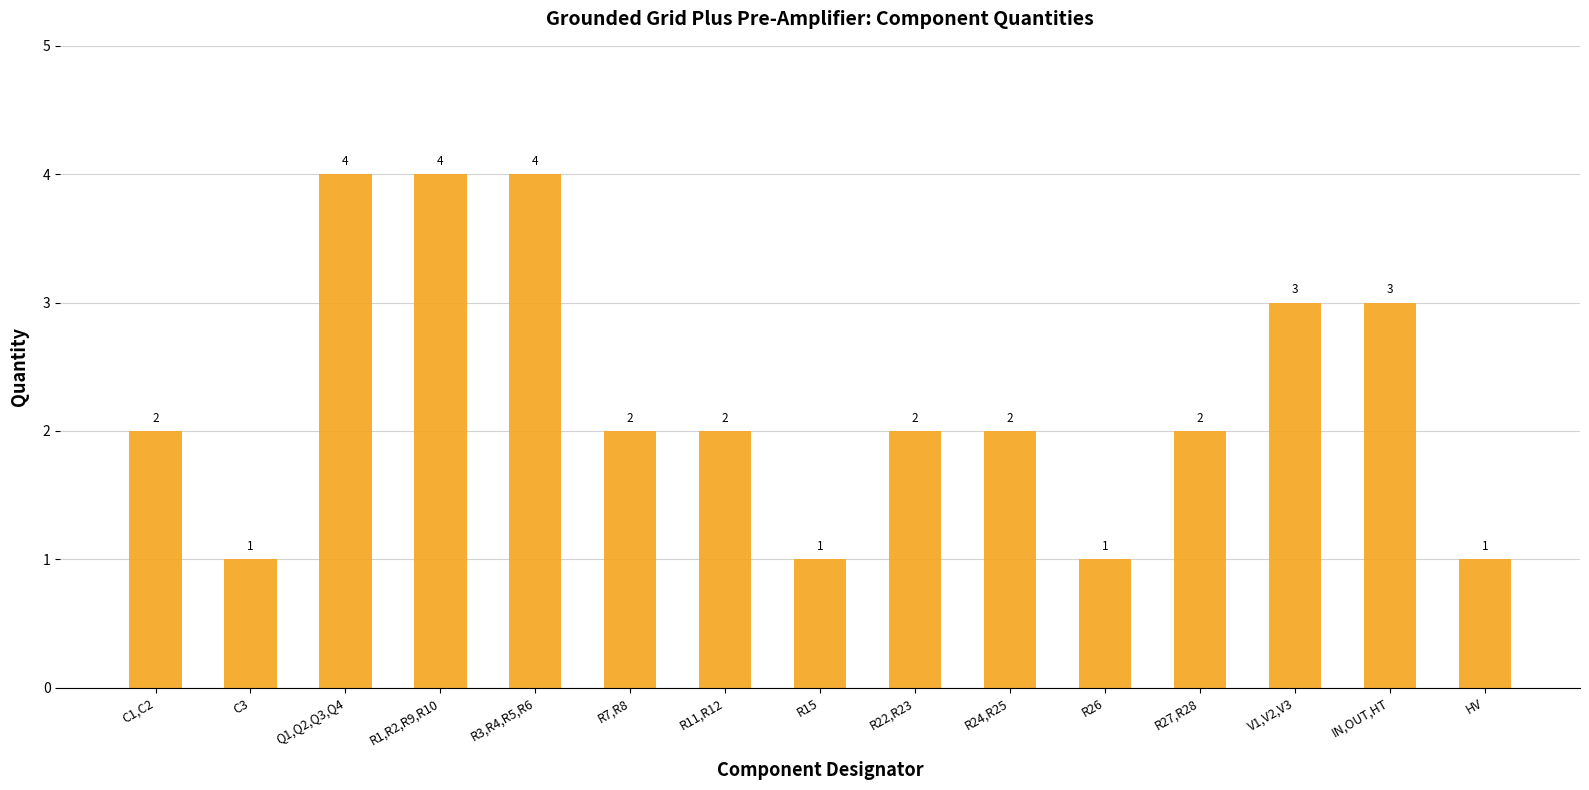

True or false: the data shows 1 at R27,R28.

False